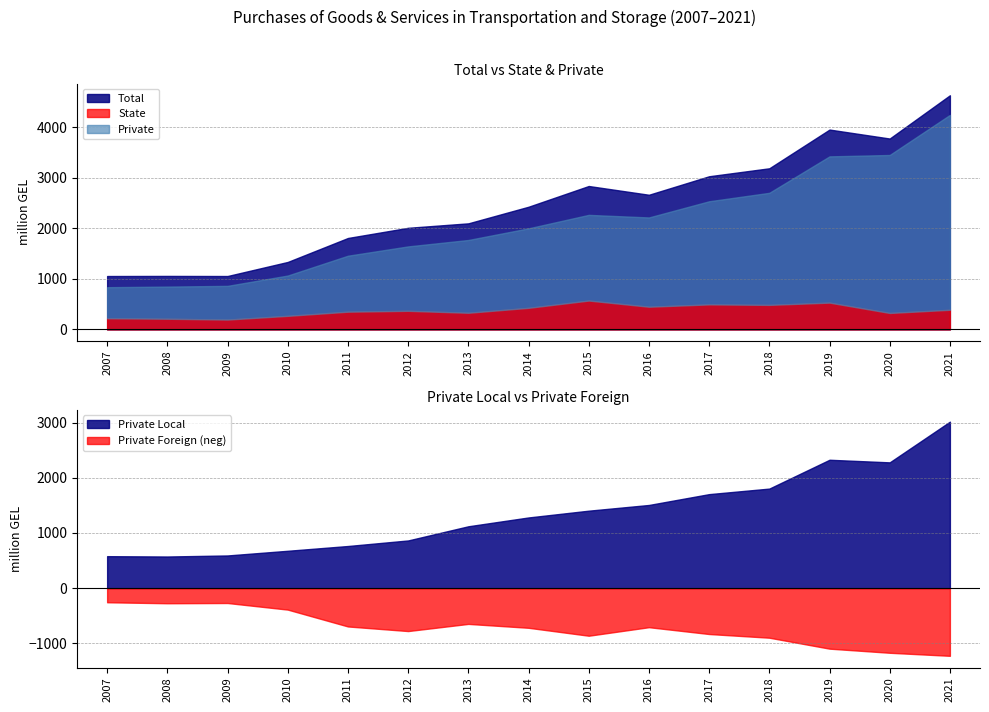

Reading left to right, what are all the values shown in this chart?

Total: 2007=1056.5	2008=1058.6	2009=1056.7	2010=1334.9	2011=1809.1	2012=2010.4	2013=2098.7	2014=2427.2	2015=2837.5	2016=2664.3	2017=3030.4	2018=3188.1	2019=3954.1	2020=3776.8	2021=4632.8
State: 2007=221.1	2008=211.2	2009=194.9	2010=268.6	2011=350.8	2012=367.9	2013=329.3	2014=427.2	2015=571.2	2016=448.9	2017=495.0	2018=485.4	2019=530.3	2020=325.5	2021=388.6
Private: 2007=835.5	2008=847.4	2009=861.8	2010=1066.3	2011=1458.3	2012=1642.5	2013=1769.4	2014=1999.9	2015=2266.4	2016=2215.4	2017=2535.5	2018=2702.8	2019=3423.8	2020=3451.3	2021=4244.2
Private Local: 2007=579.4	2008=573.4	2009=592.3	2010=677.0	2011=763.6	2012=864.4	2013=1121.1	2014=1281.1	2015=1403.9	2016=1507.4	2017=1703.8	2018=1804.3	2019=2326.9	2020=2279.7	2021=3017.6
Private Foreign: 2007=256.1	2008=274.0	2009=269.5	2010=389.3	2011=694.7	2012=778.1	2013=648.3	2014=718.8	2015=862.5	2016=708.0	2017=831.6	2018=898.5	2019=1096.9	2020=1171.6	2021=1226.7